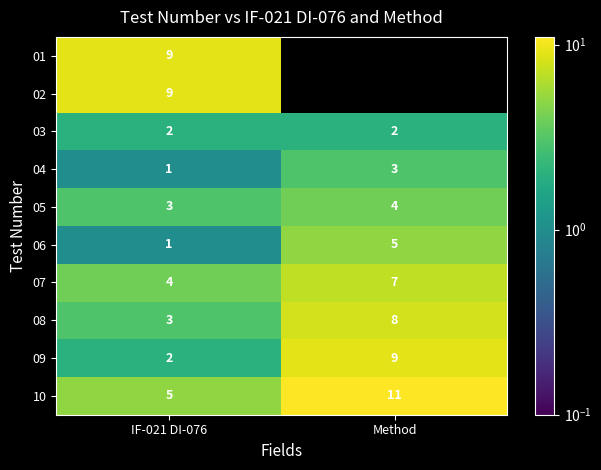

Which has a higher value, Method or IF-021 DI-076?

IF-021 DI-076